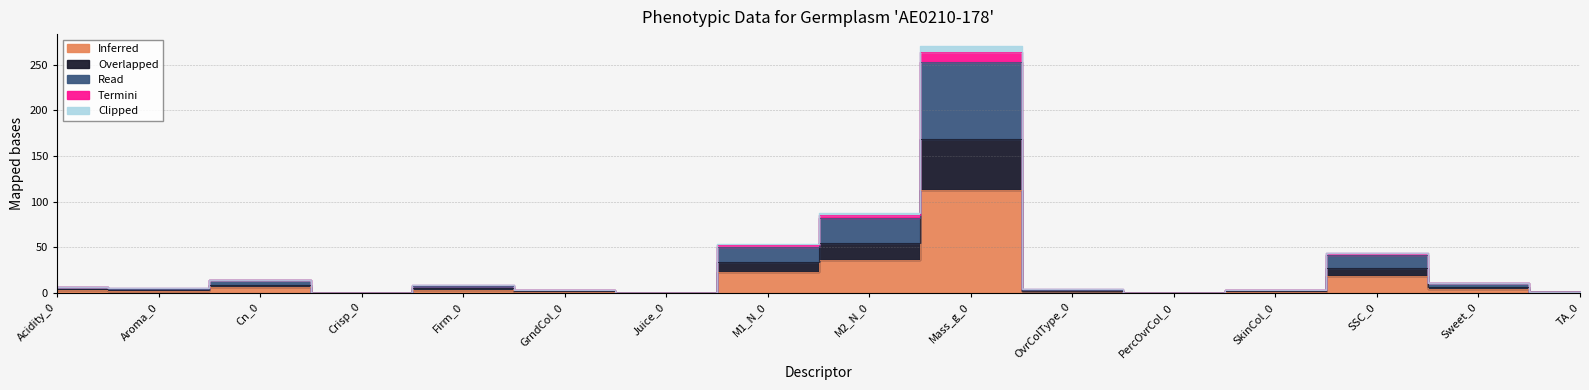

What is the value of the Clipped point at the 15th from the left?

10.8